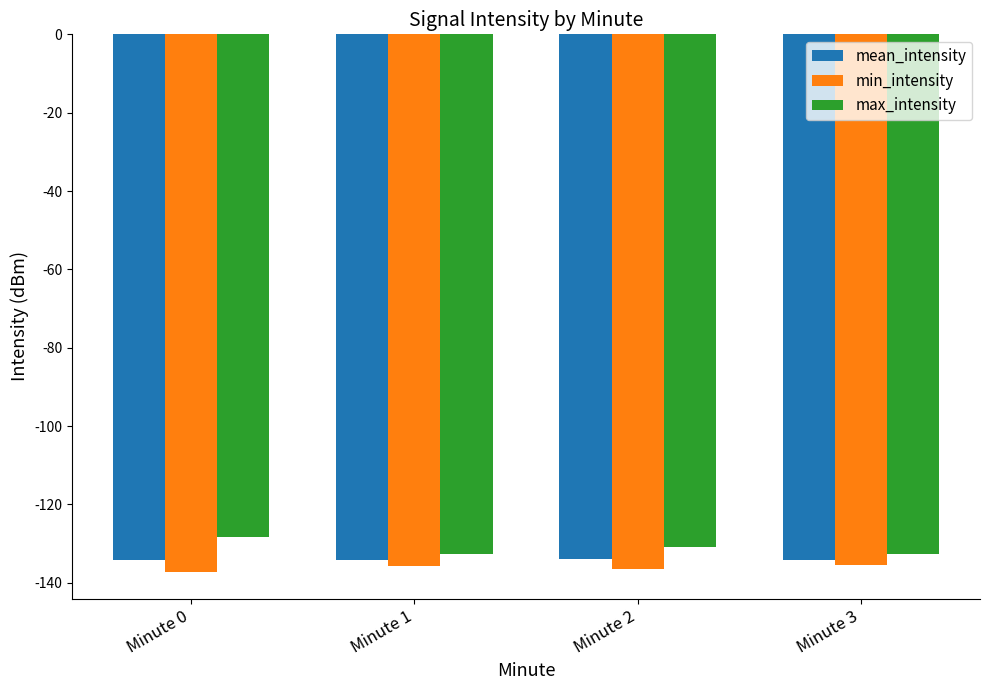

How many values in the mean_intensity series are below -134?

3